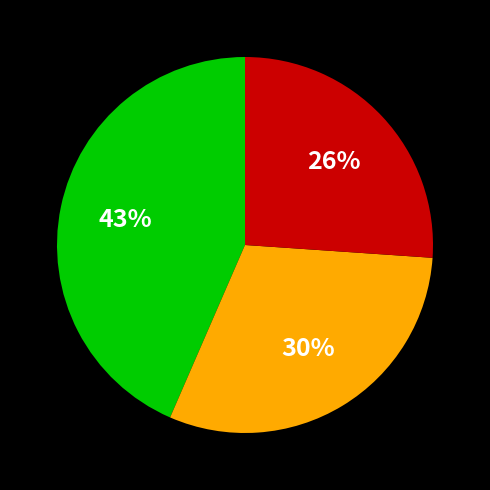

How many slices are in this pie chart?

3